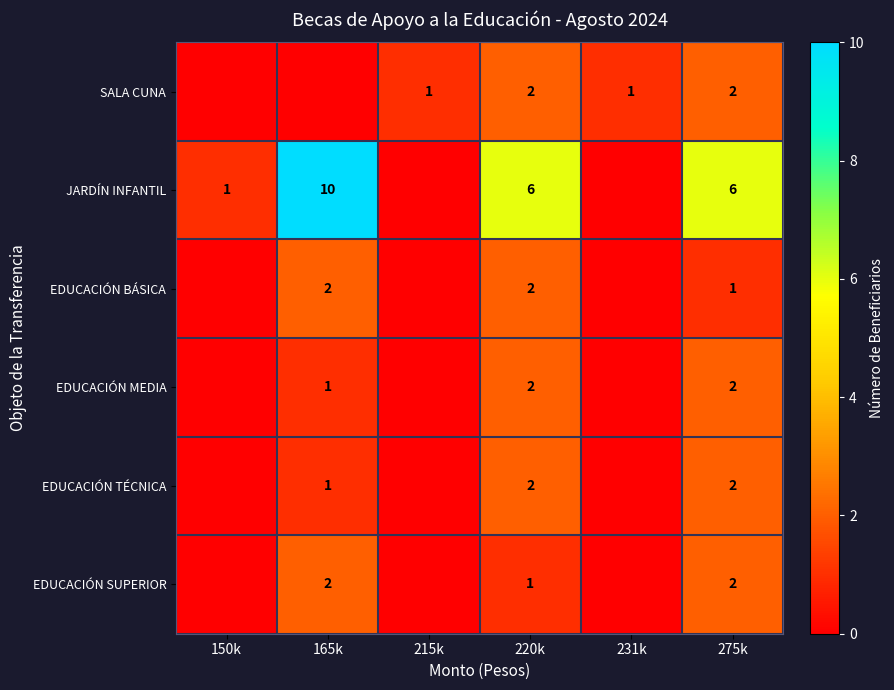

Is it true that JARDÍN INFANTIL equals 6 at 220k?

True